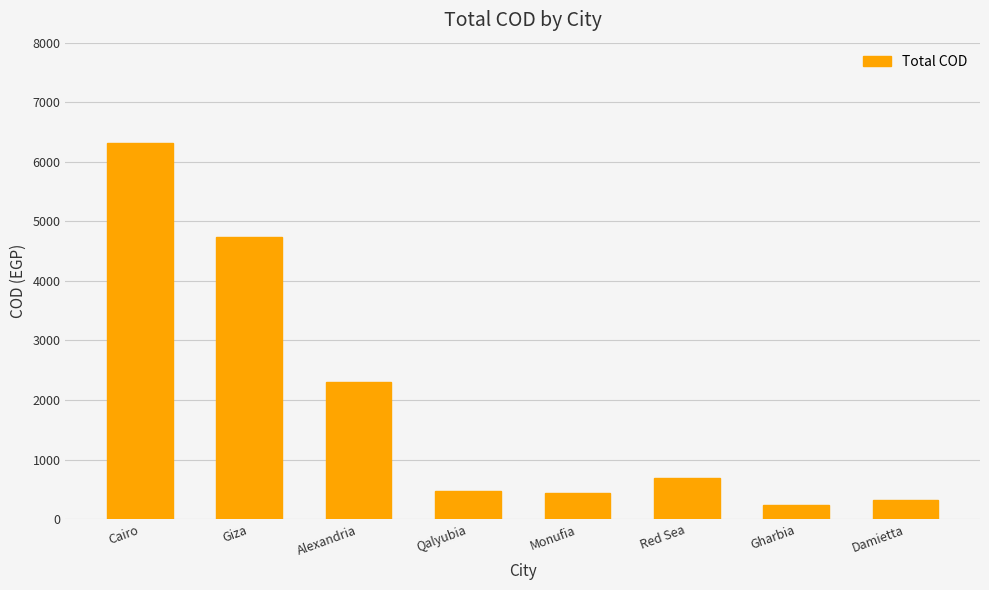

Approximately how many times larger is the value at Cairo compared to Alexandria?

2.7